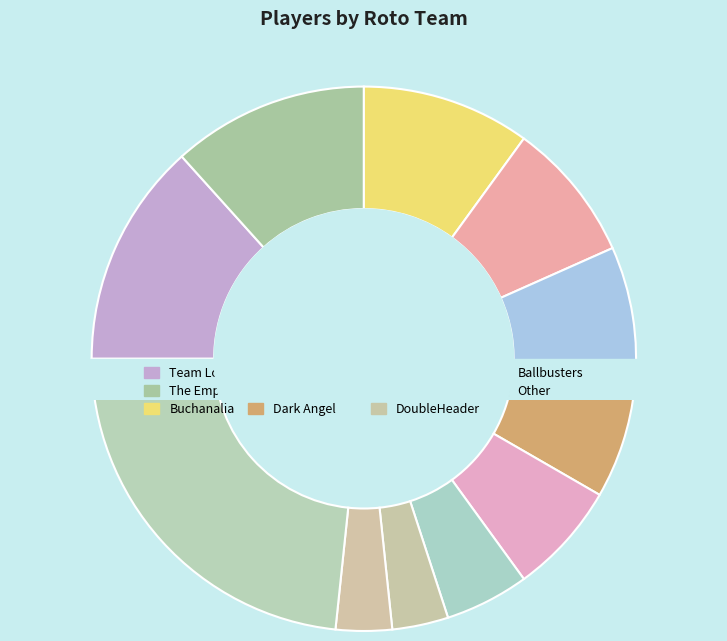

Count the number of slices in the pie.

11